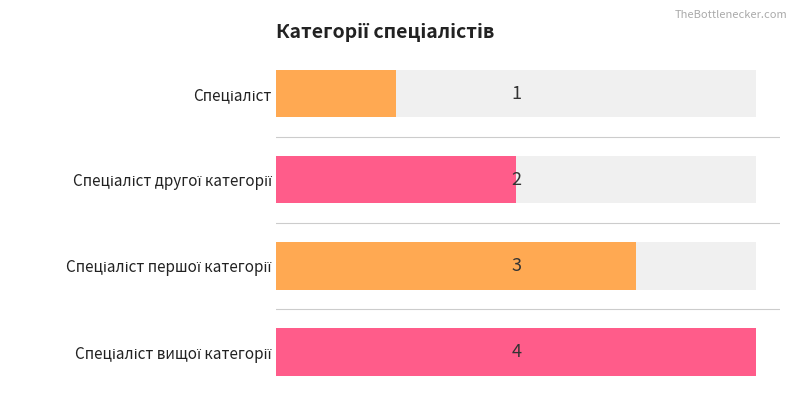

The value at Спеціаліст вищої категорії is 3. True or false?

False